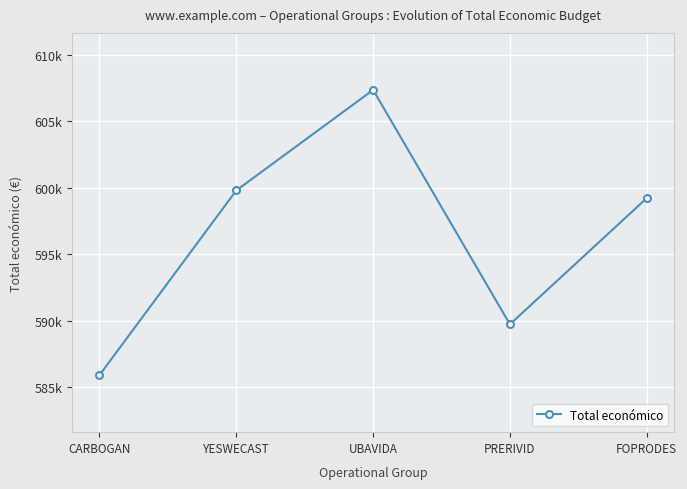

Does the chart have visible grid lines?

Yes